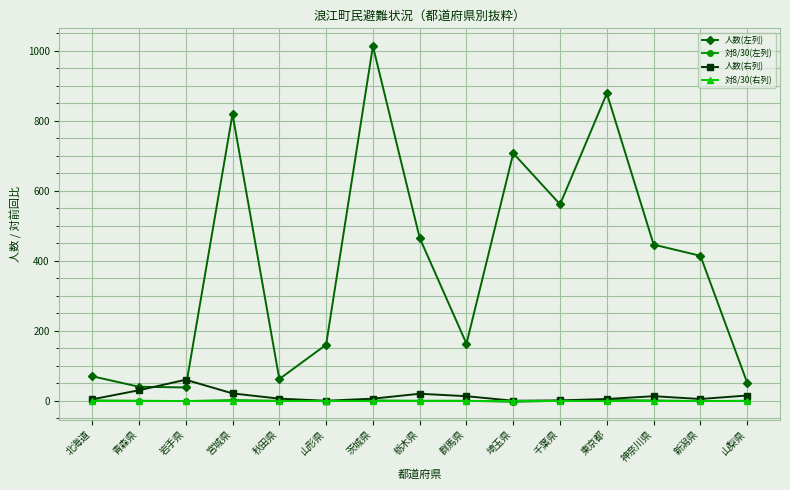

True or false: 人数(左列) and 対8/30(右列) intersect in this chart.

False